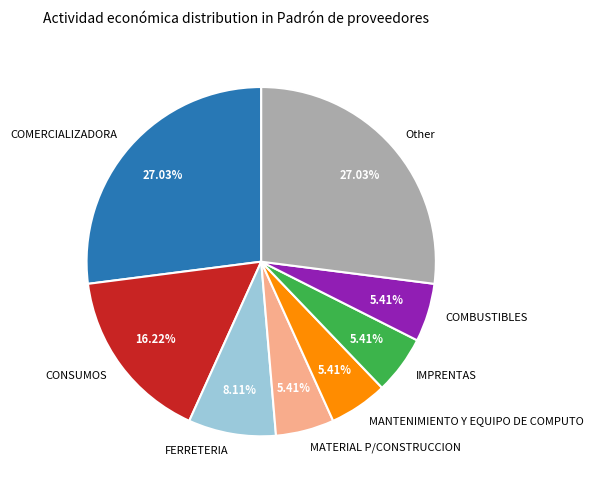

To the nearest percent, what portion does MATERIAL P/CONSTRUCCION represent?

5%